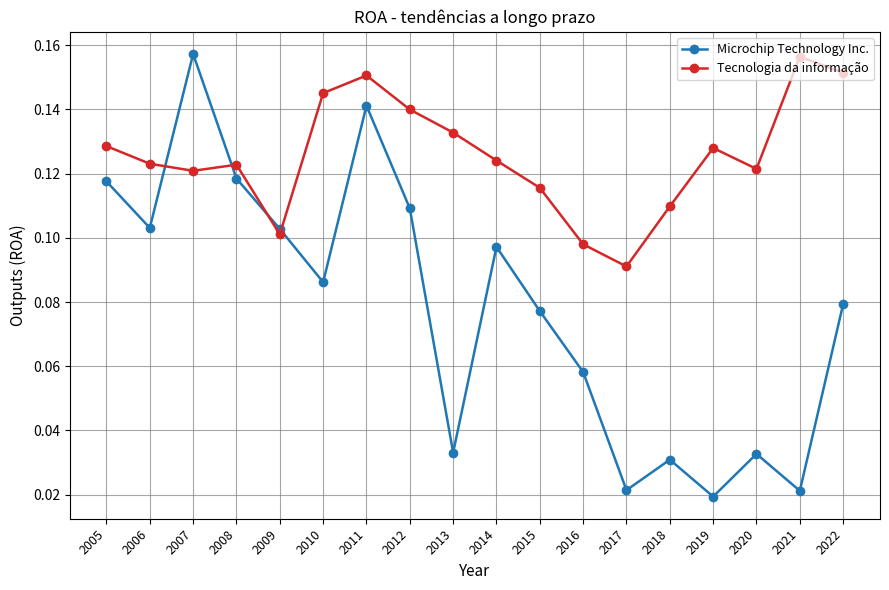

List the series in order of their overall mean, lowest first.

Microchip Technology Inc., Tecnologia da informação